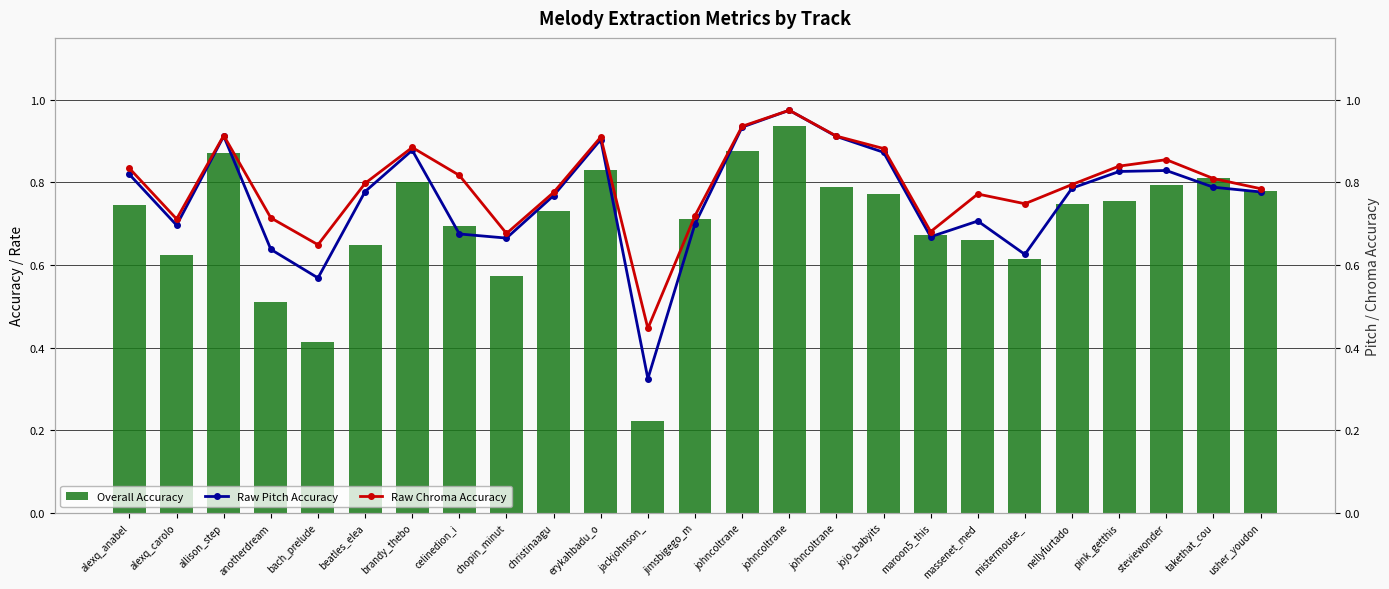

Which has a higher value, christinaagu or jackjohnson_?

christinaagu